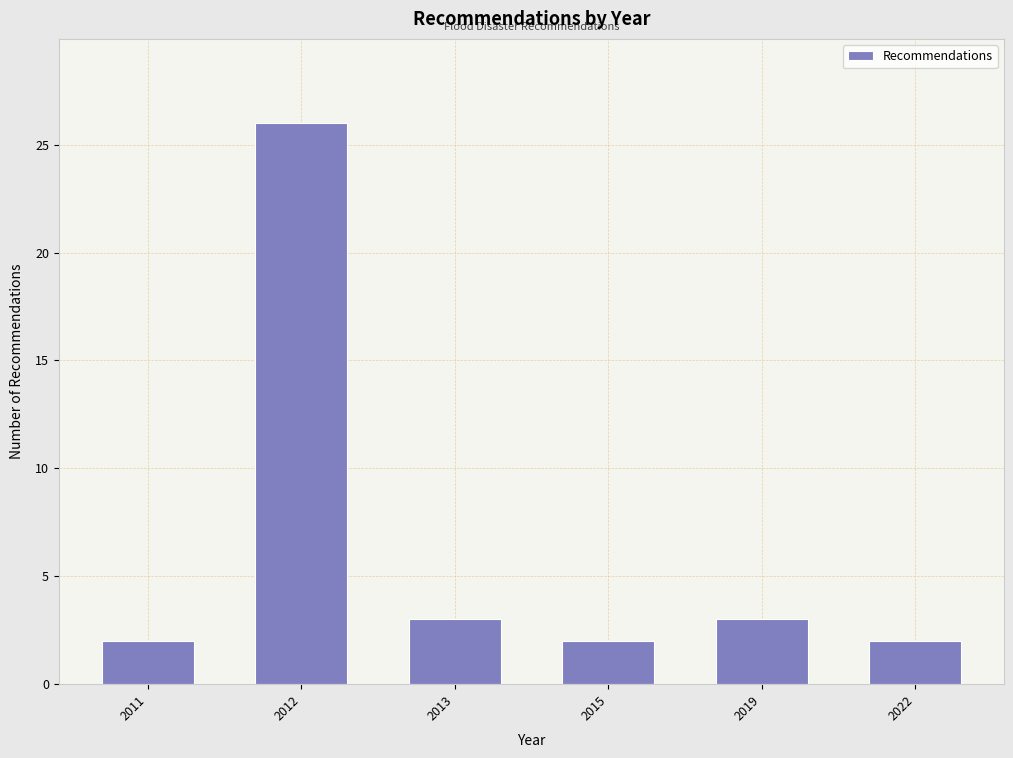

Reading left to right, transcribe all the data shown in this chart.

2	26	3	2	3	2